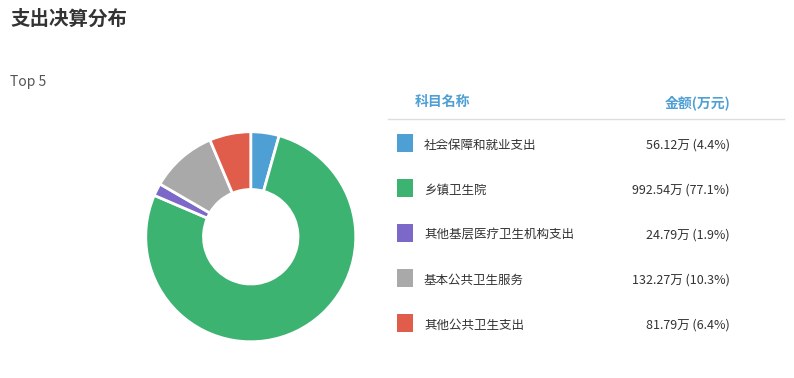

Does any single category account for the majority?

Yes